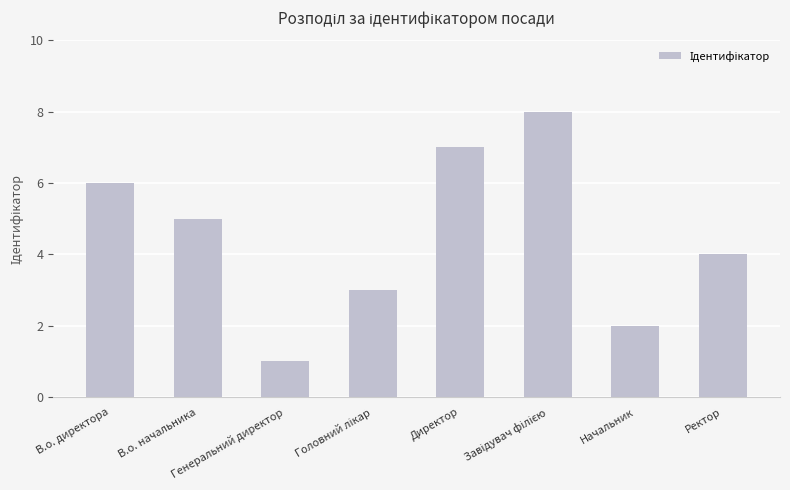

What is the difference between the maximum and second lowest values?

6